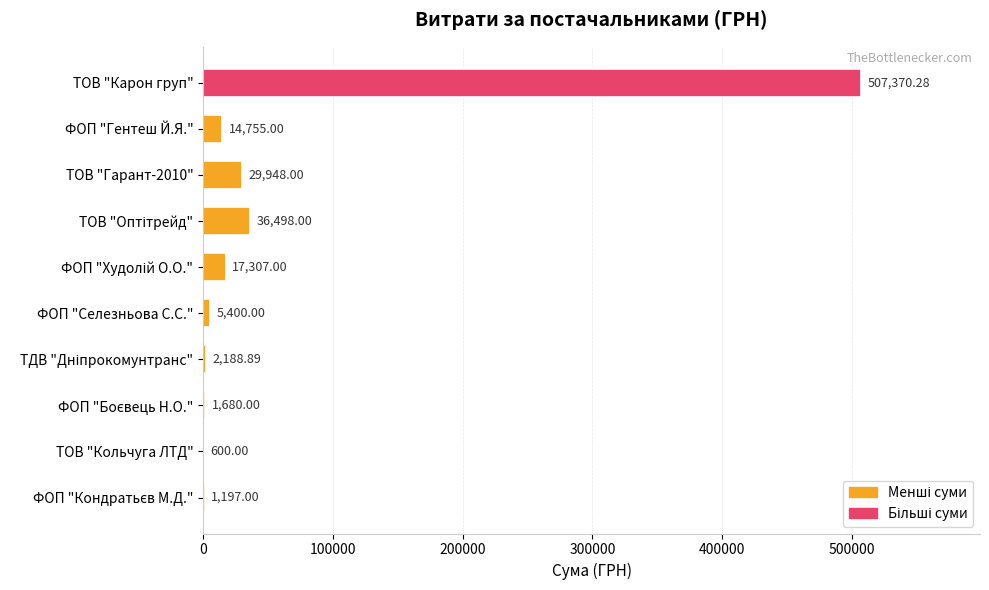

What is the sum of all values?

616944.2